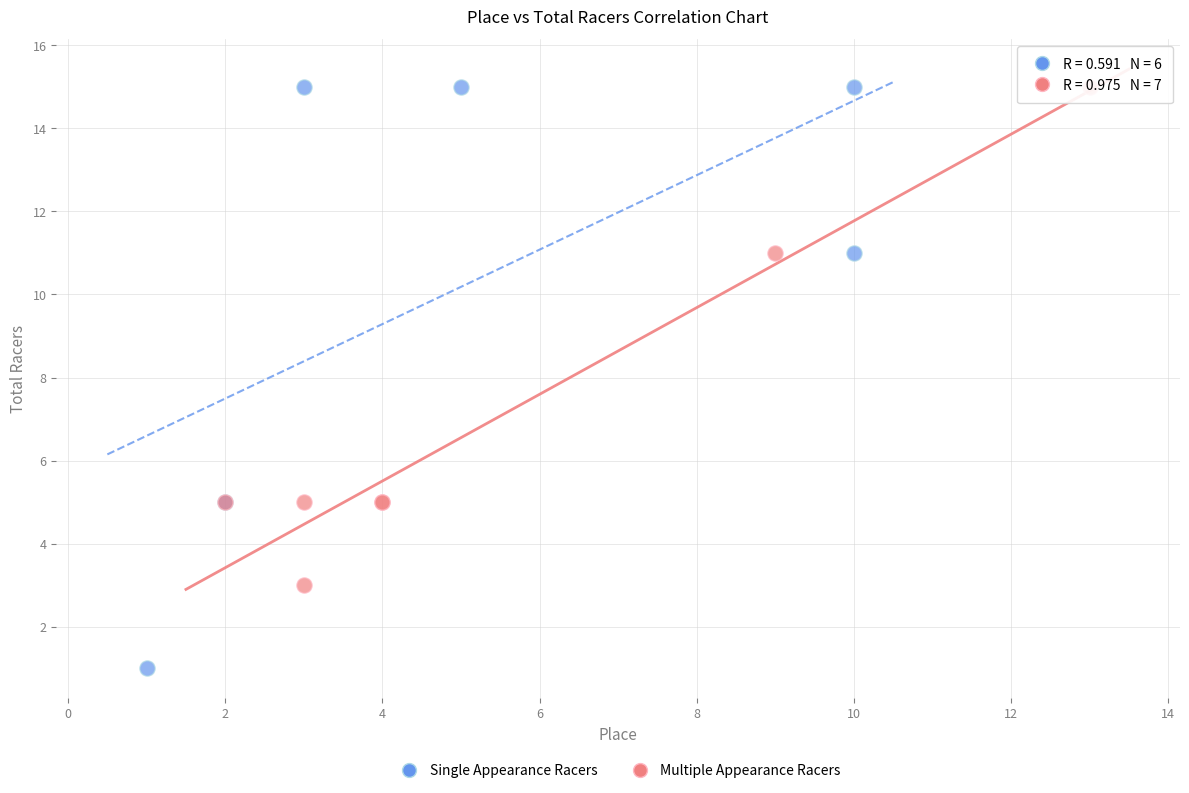

Which series has the largest Y range (max minus min)?

Single Appearance Racers